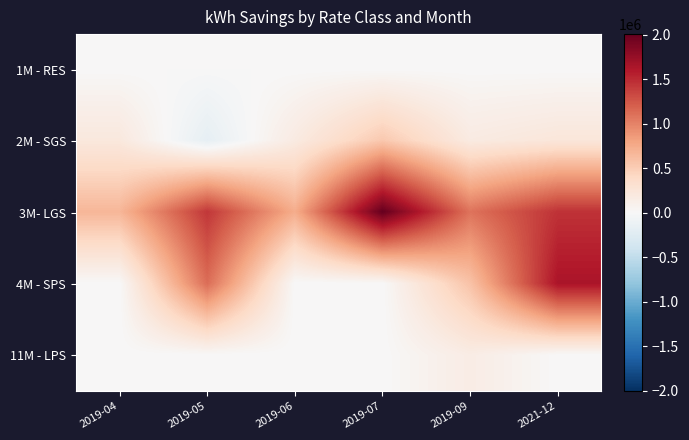

Reading left to right, list all the values displayed in this chart.

1M - RES: 2019-04=0	2019-05=0	2019-06=0	2019-07=0	2019-09=0	2021-12=0
2M - SGS: 2019-04=210439	2019-05=-175998	2019-06=175998	2019-07=537018	2019-09=174737	2021-12=235961
3M- LGS: 2019-04=669254	2019-05=1427420	2019-06=736342	2019-07=2005496	2019-09=1086747	2021-12=1453155
4M - SPS: 2019-04=0	2019-05=1122134	2019-06=0	2019-07=0	2019-09=580500	2021-12=1639164
11M - LPS: 2019-04=0	2019-05=0	2019-06=0	2019-07=0	2019-09=151462	2021-12=0